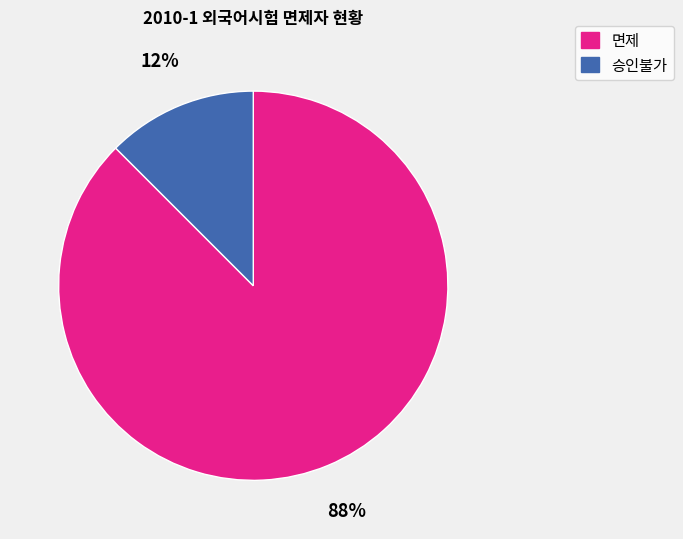

Is the sum of 면제 and 승인불가 greater than half?

Yes